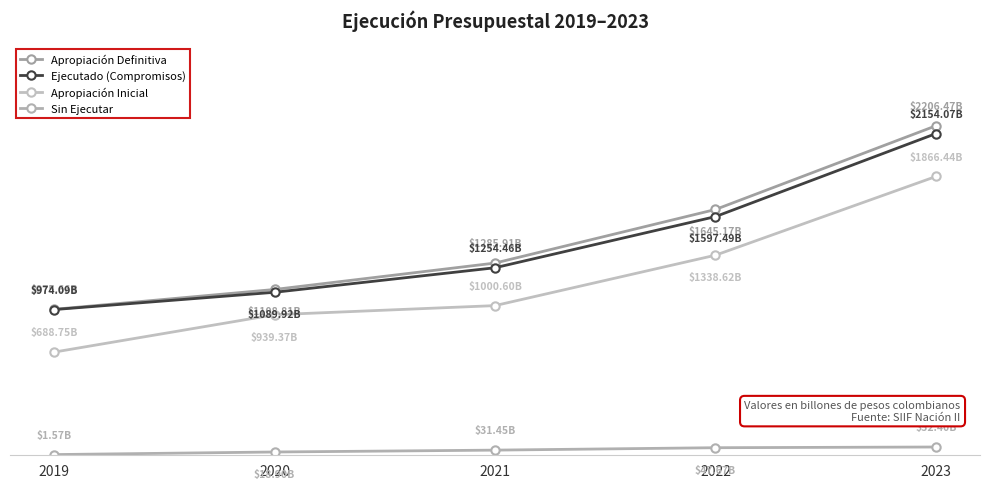

True or false: Ejecutado (Compromisos) and Apropiación Inicial cross at least once.

False